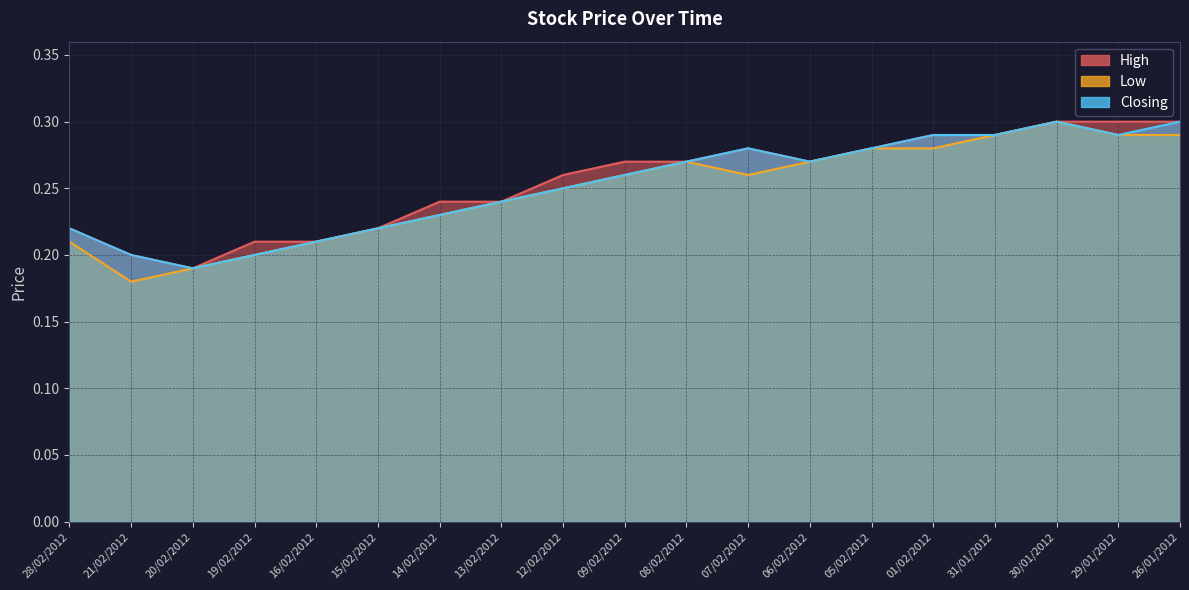

Which category has the lowest value in the Low series?

21/02/2012